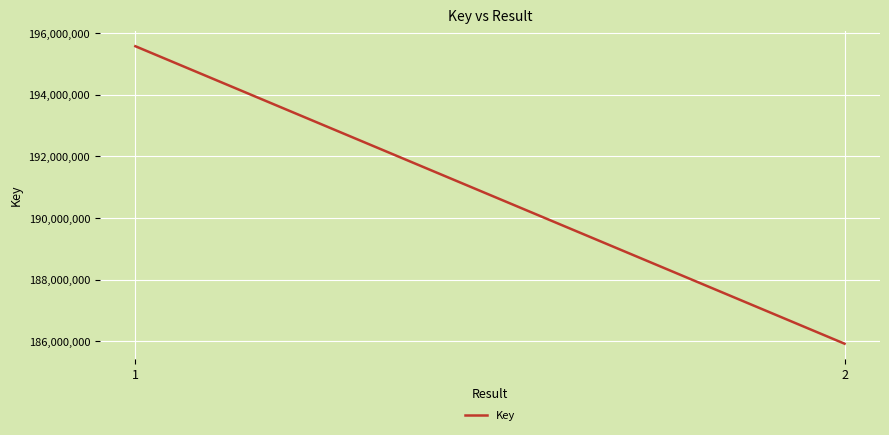

Rank the categories by value from lowest to highest.

2, 1